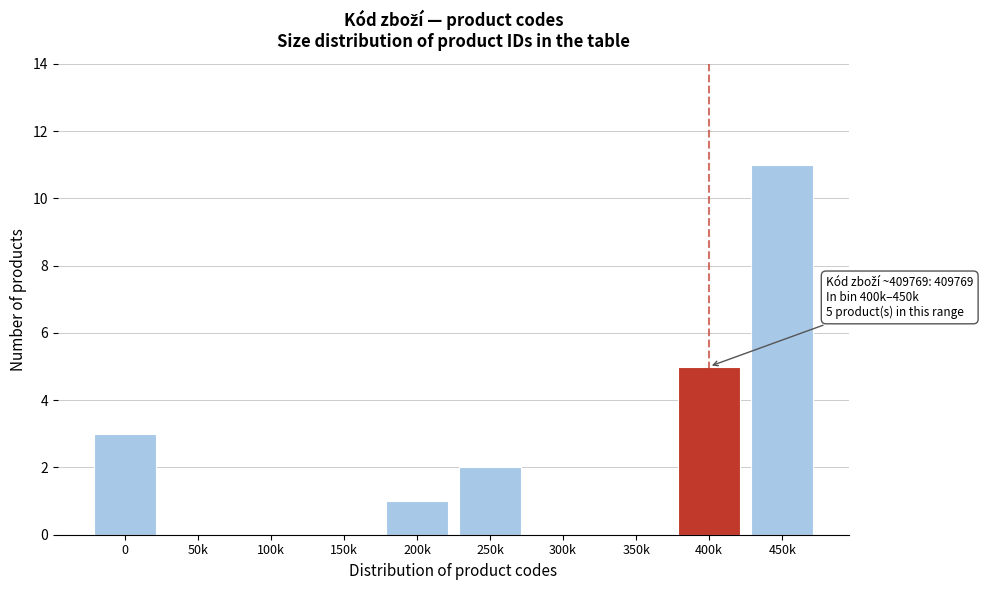

Reading left to right, what are all the values shown in this chart?

0=3	50k=0	100k=0	150k=0	200k=1	250k=2	300k=0	350k=0	400k=5	450k=11